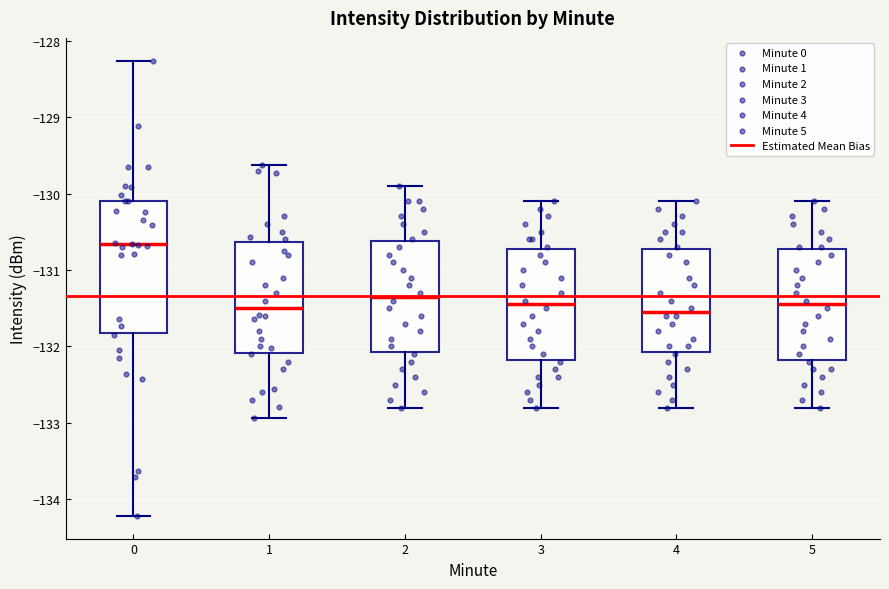

Reading left to right, transcribe this box plot: for each box, give where its median line is, the range the box spans, and where its two whiskers end, as read against the y-axis. The values are not printed on the chart, so give them approximately, as read against the axis.

0: median -130.7, box -131.8 to -130.1, whiskers -134.2 to -128.3
1: median -131.5, box -132.1 to -130.6, whiskers -132.9 to -129.6
2: median -131.3, box -132.1 to -130.6, whiskers -132.8 to -129.9
3: median -131.4, box -132.2 to -130.7, whiskers -132.8 to -130.1
4: median -131.5, box -132.1 to -130.7, whiskers -132.8 to -130.1
5: median -131.4, box -132.2 to -130.7, whiskers -132.8 to -130.1